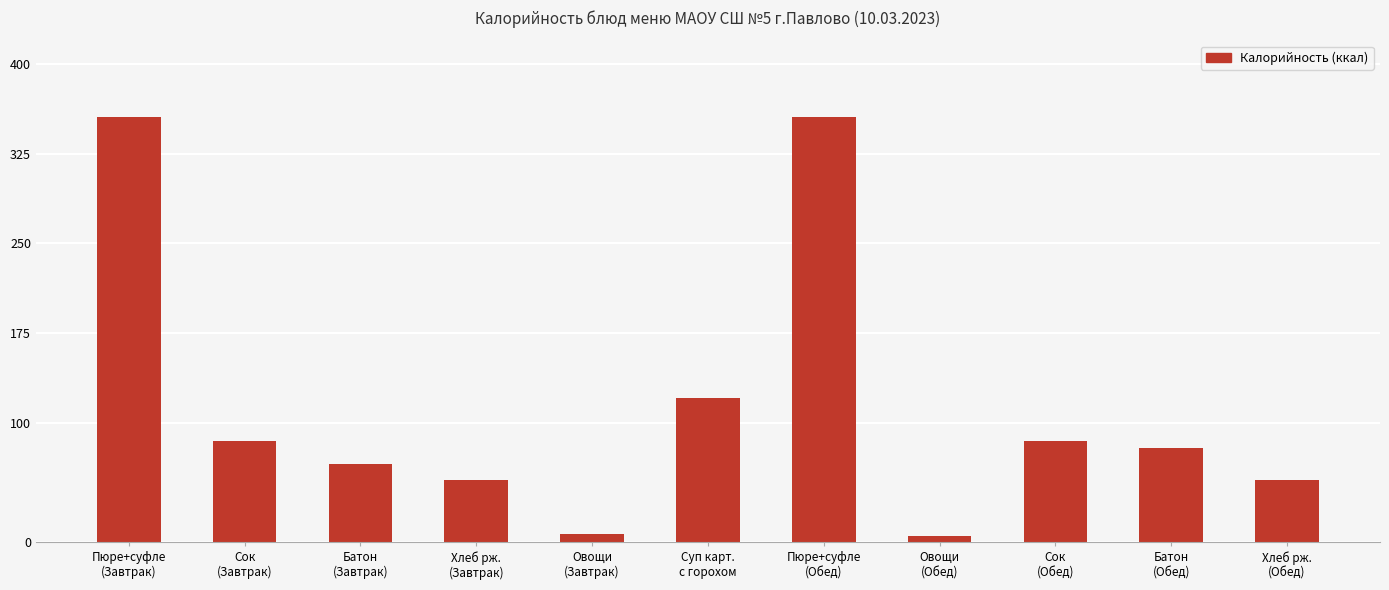

Is it true that the value at Овощи
(Завтрак) is 6.8?

True